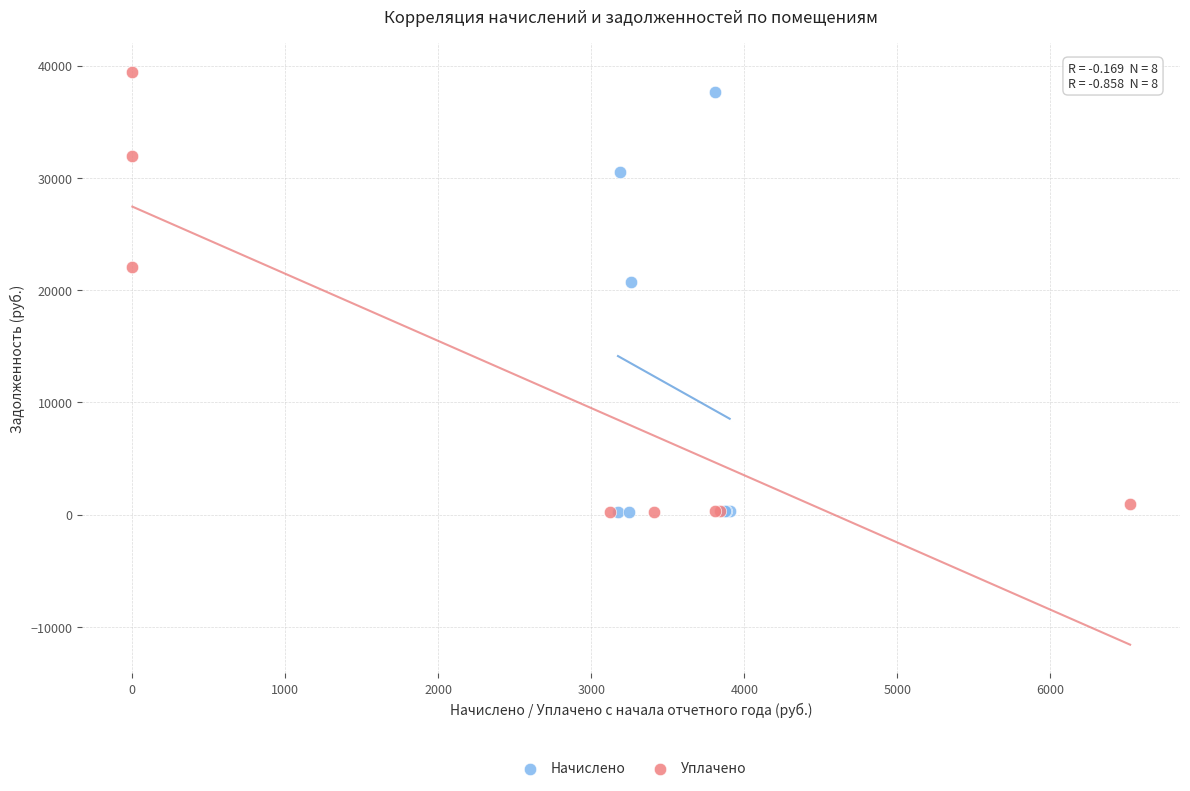

Which series has the largest Y range (max minus min)?

Уплачено